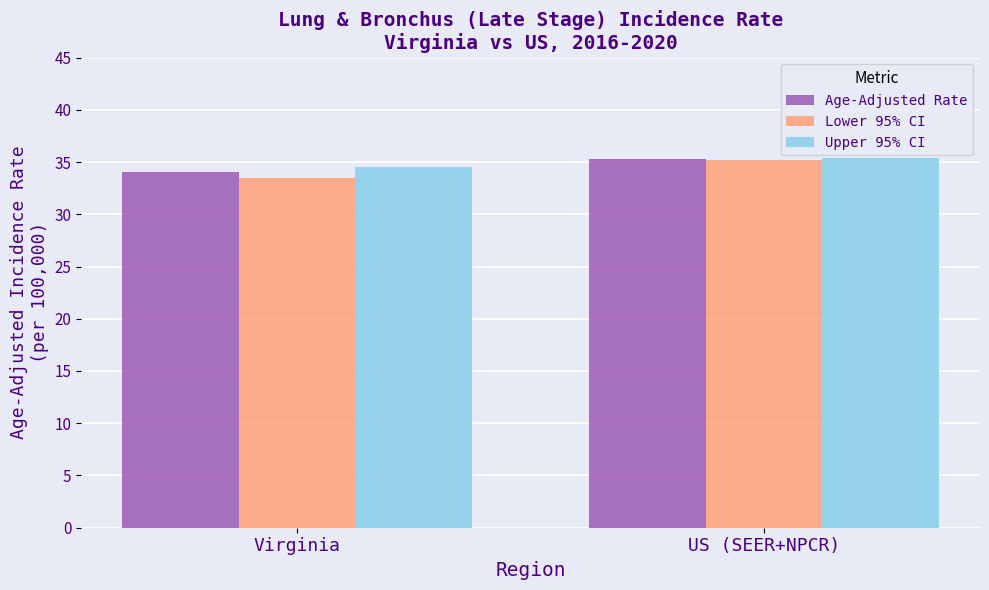

Which series changed the most between Virginia and US (SEER+NPCR)?

Lower 95% CI